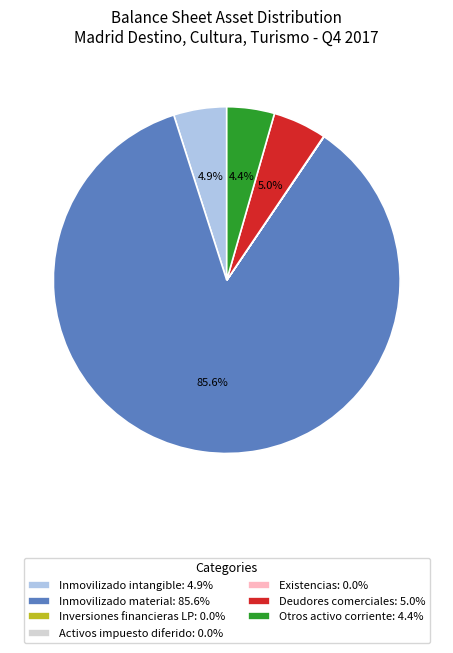

Does Inmovilizado material: 85.6% account for over 50% of the chart?

Yes